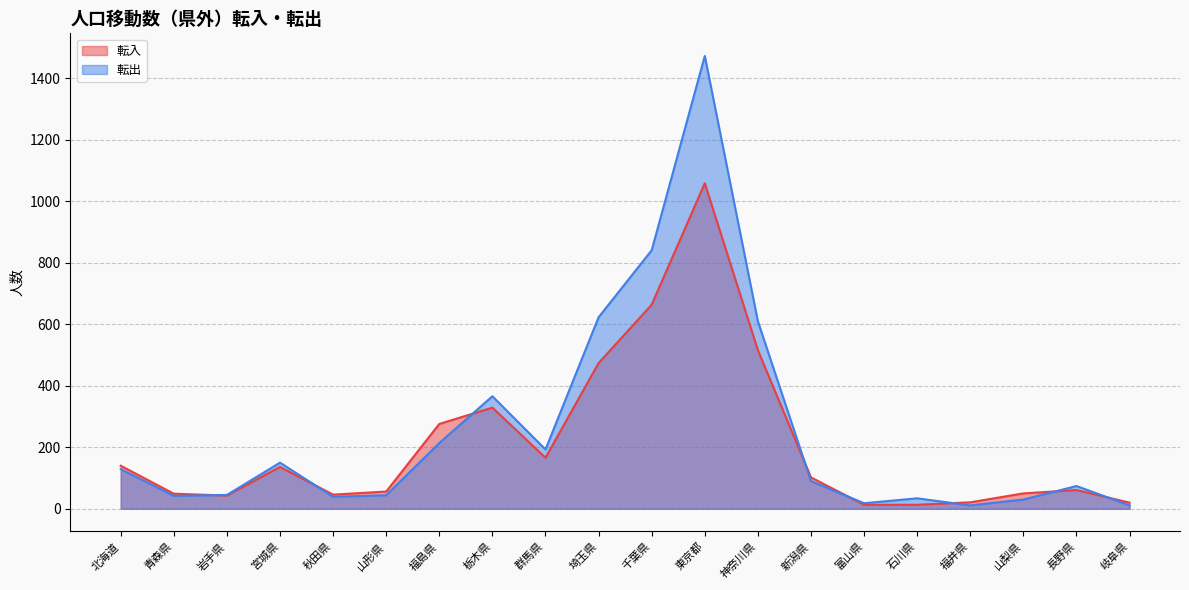

Which label corresponds to the largest value in the chart?

東京都